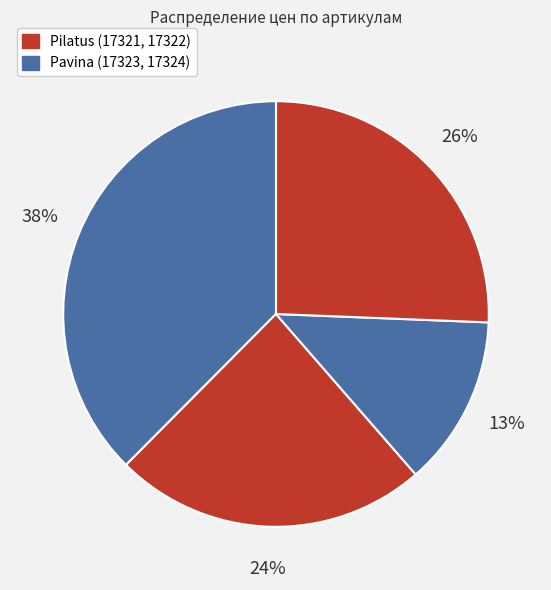

How many slices are in this pie chart?

4